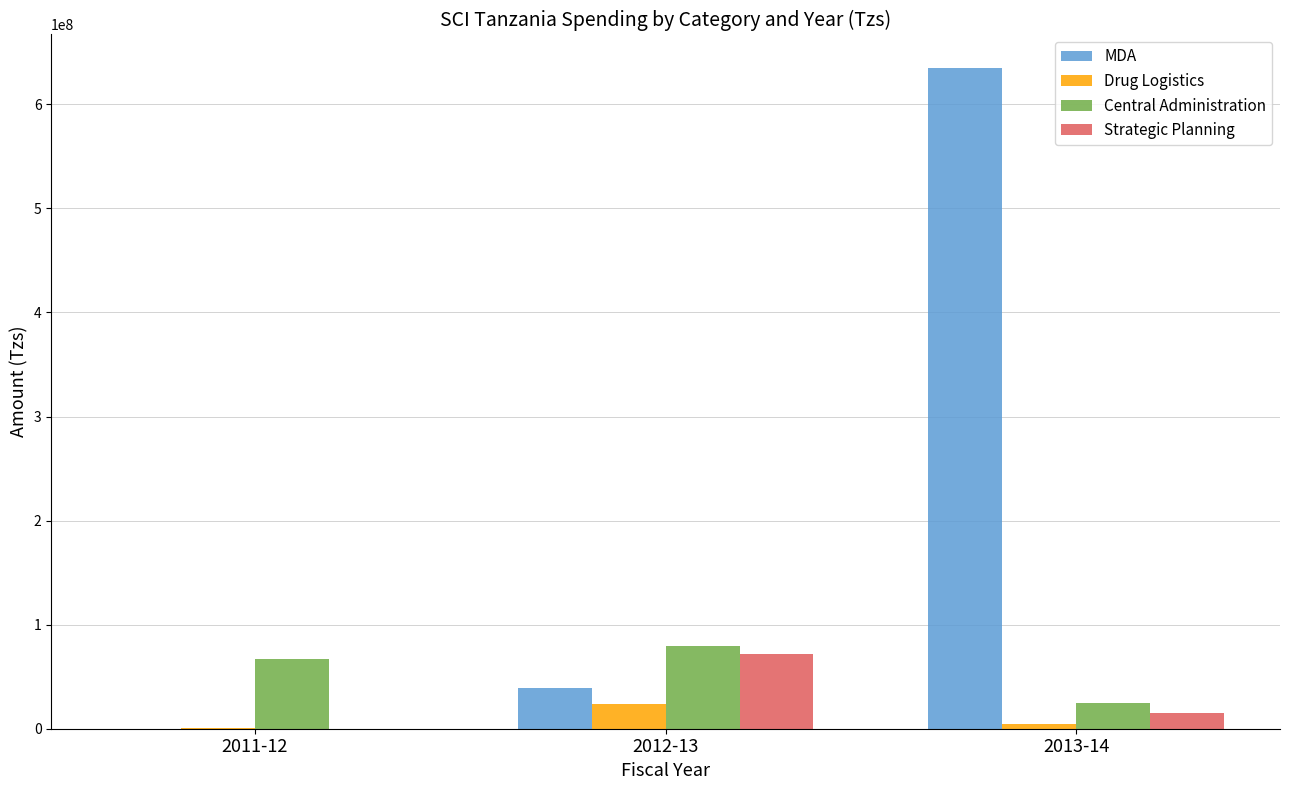

What is the difference between the Central Administration values at 2012-13 and 2013-14?

54190110.0